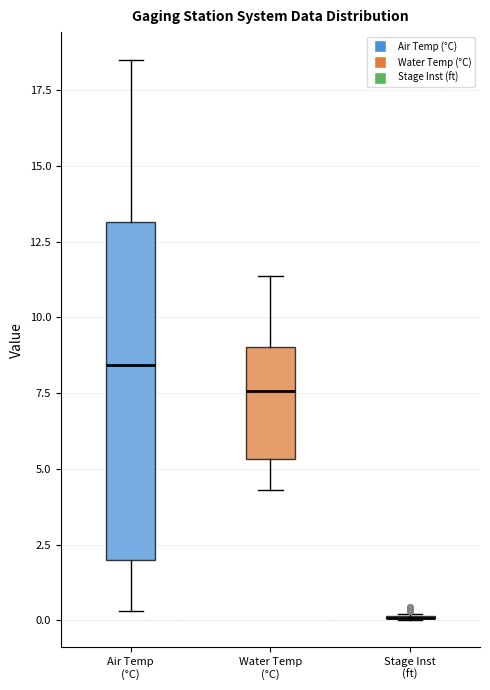

Reading left to right, read every box against the y-axis: the position of its median line, the range the box covers, and the ends of its whiskers. The values are not printed on the chart, so give them approximately, as read against the axis.

Air Temp (°C): median 8.5, box 2.0 to 13.0, whiskers 0.5 to 18.5
Water Temp (°C): median 7.5, box 5.5 to 9.0, whiskers 4.5 to 11.5
Stage Inst (ft): box collapsed to a line at 0.0, whiskers 0.0 to 0.0